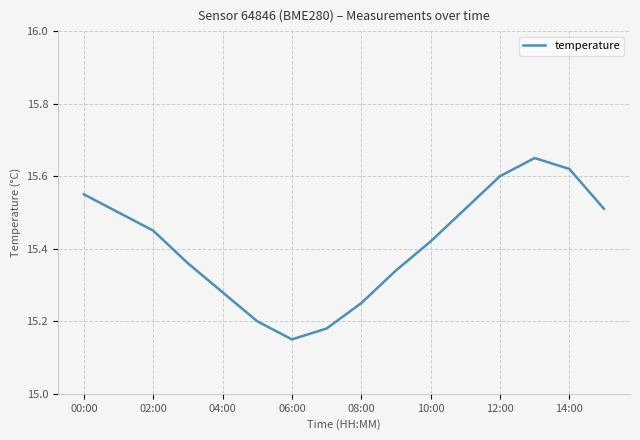

Count the number of data series in this chart.

1